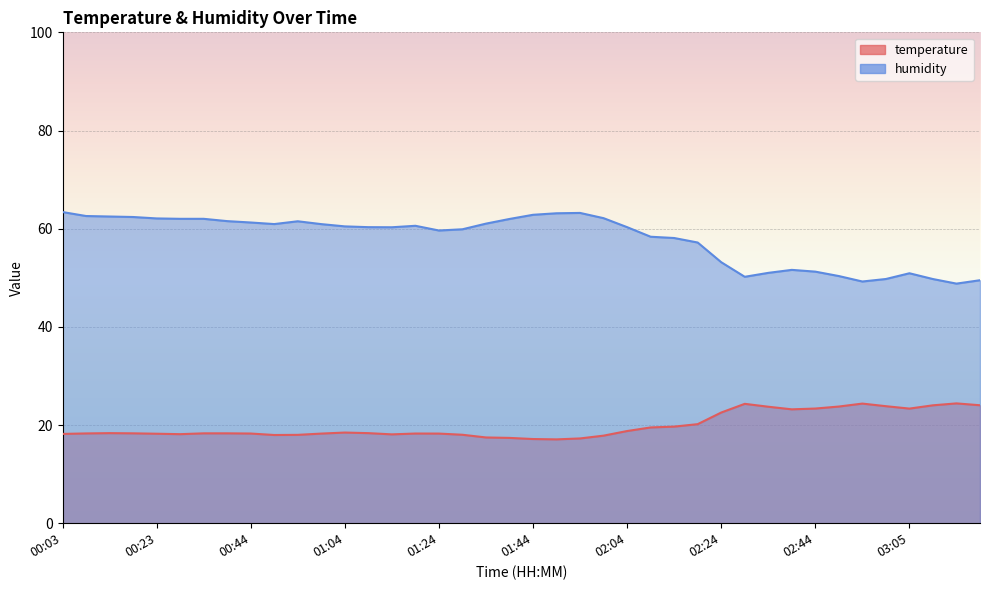

How many data points in humidity are less than 60?

17